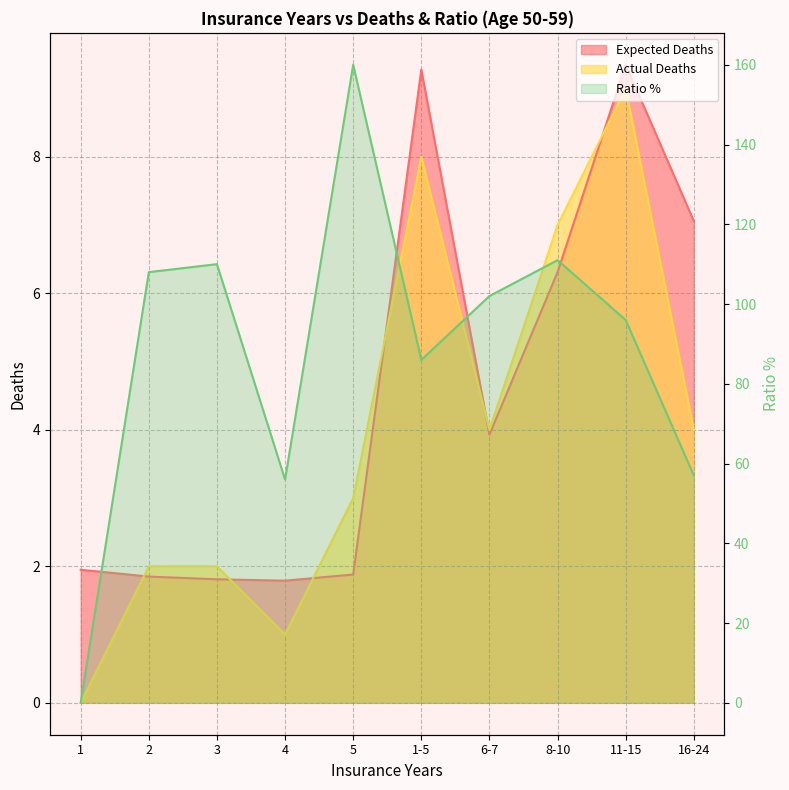

What is the average value?

89